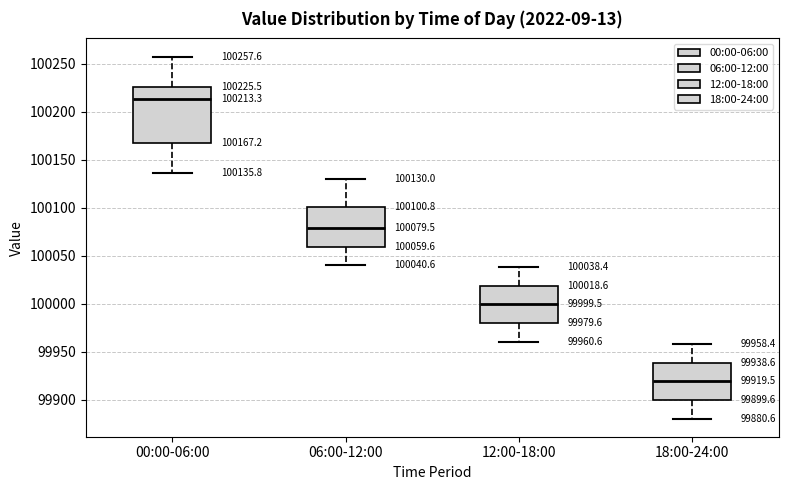

Which box is the tallest, from its lower edge to its upper edge?

00:00-06:00